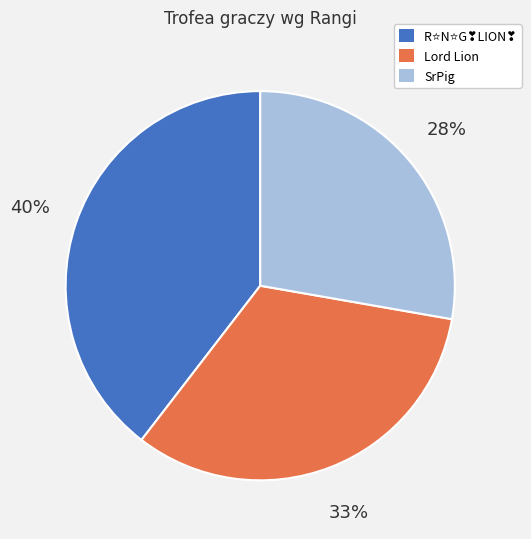

Is there any slice that represents more than half of the pie?

No